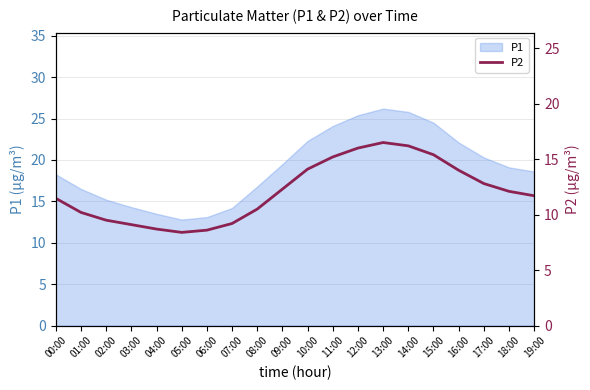

True or false: the data shows 23.2 at 13:00.

False